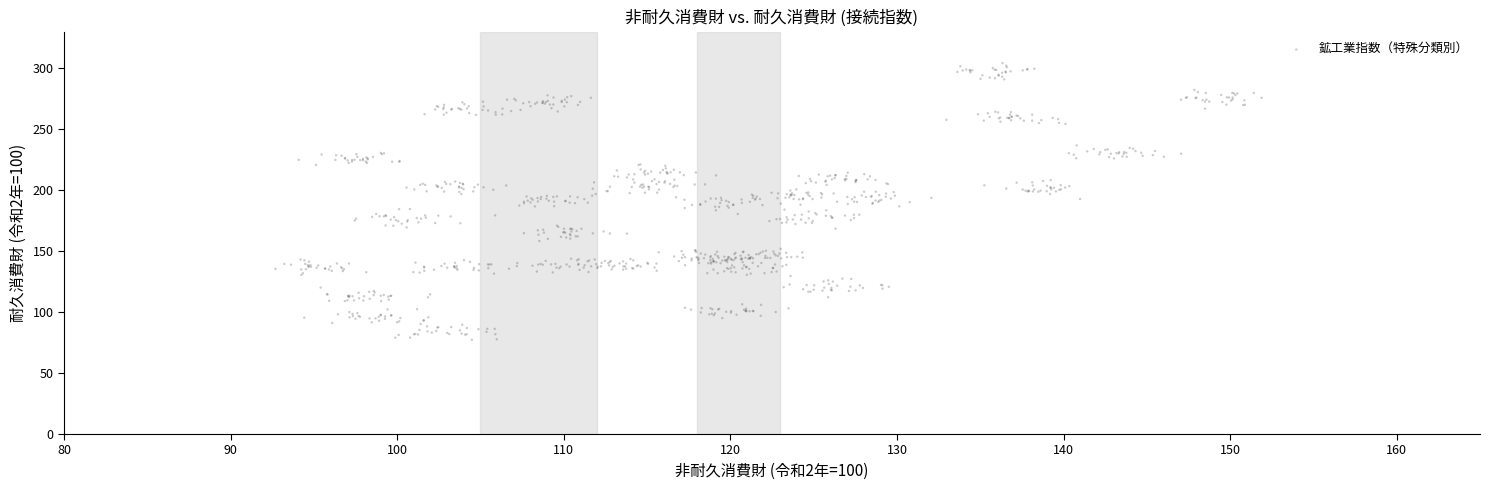

What is the range of X values (max minus min)?

59.2